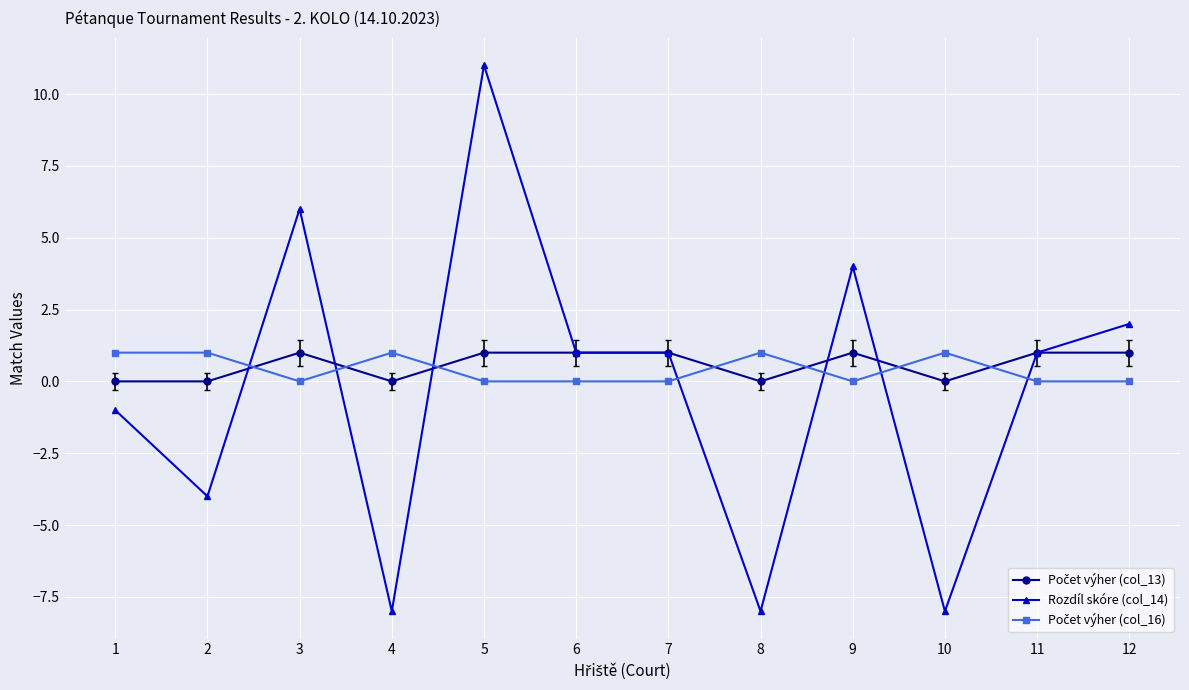

What is the value of the Rozdíl skóre (col_14) point at the 1st from the left?

-1